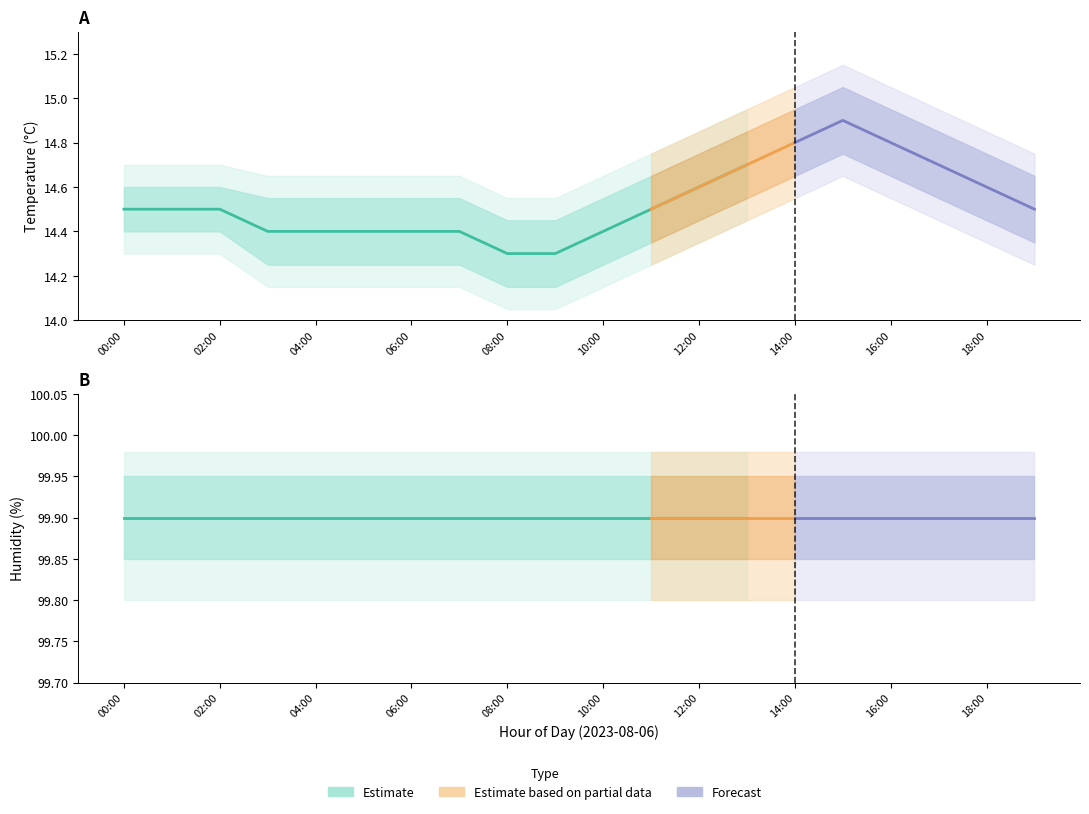

What is the minimum value for temperature?

14.3